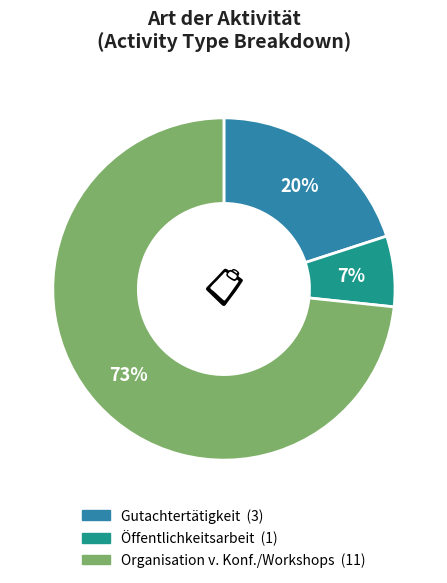

Is there any slice that represents more than half of the pie?

Yes